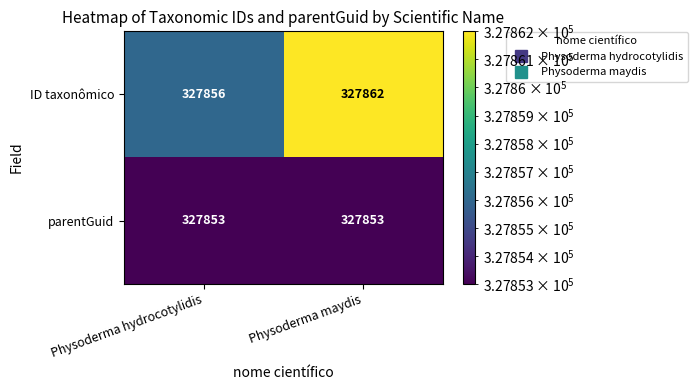

What is the greatest value displayed?

327862